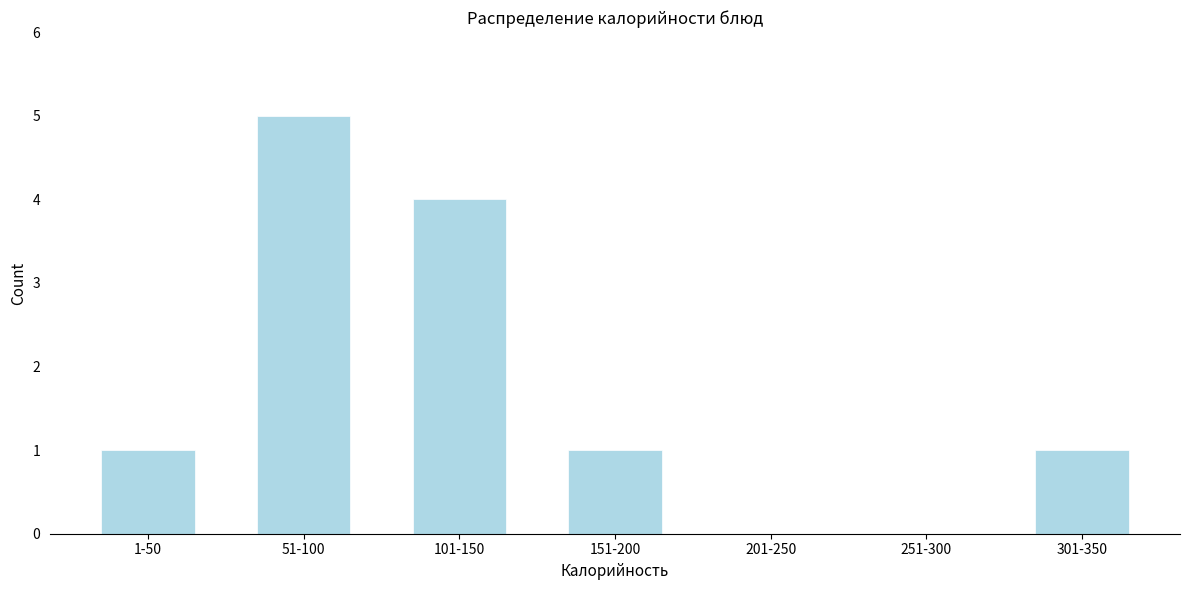

Reading left to right, list all the values displayed in this chart.

1-50=1	51-100=5	101-150=4	151-200=1	201-250=0	251-300=0	301-350=1